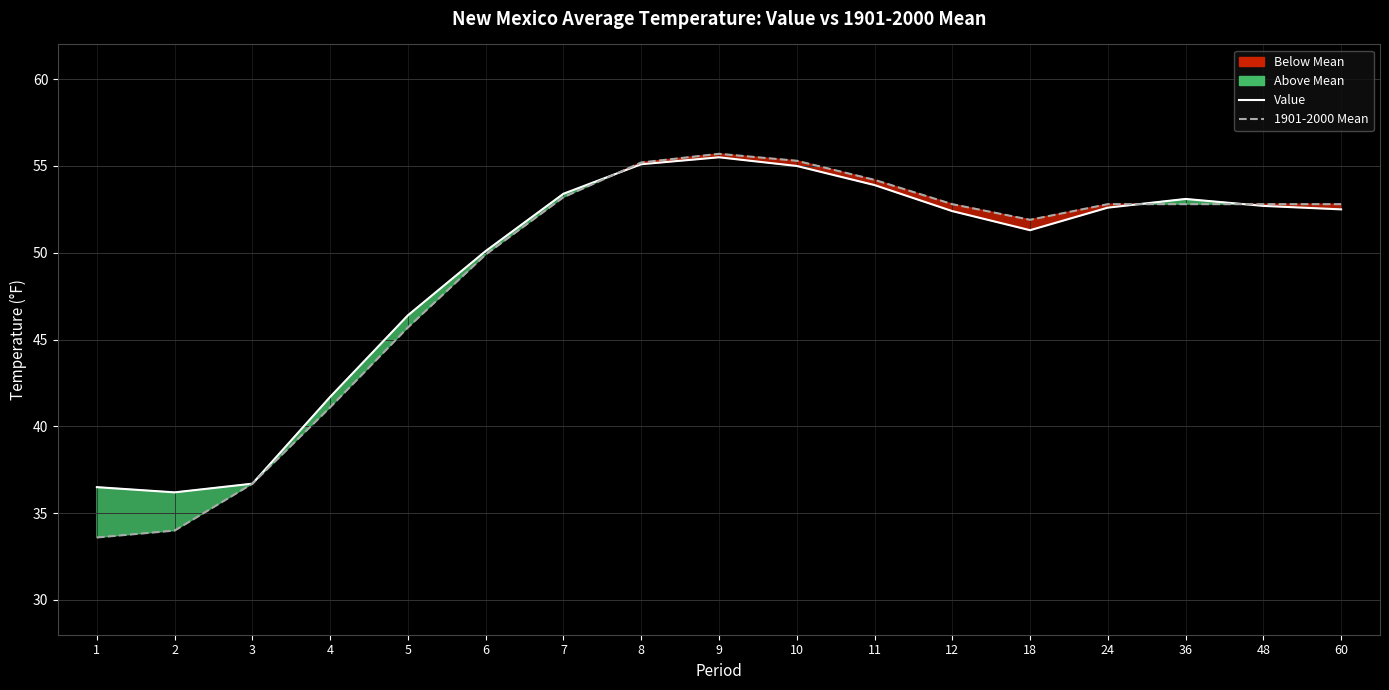

List the series in order of their overall mean, highest first.

Value, 1901-2000 Mean